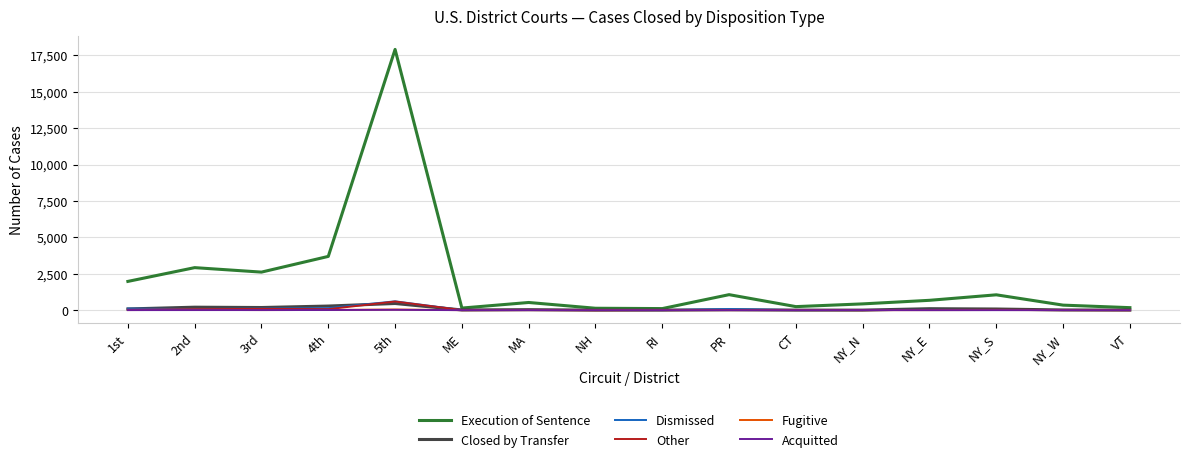

Which series has the widest spread of values?

Execution of Sentence